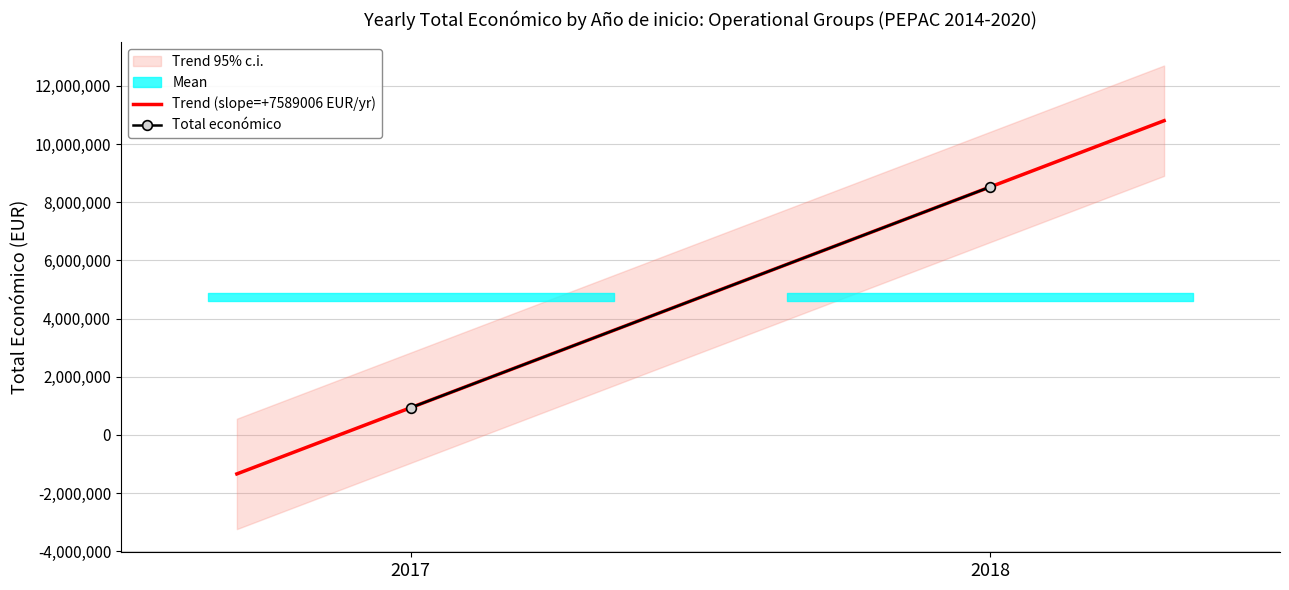

What is the lowest value of the Trend (slope=+7589006 EUR/yr) series?

-1337863.8